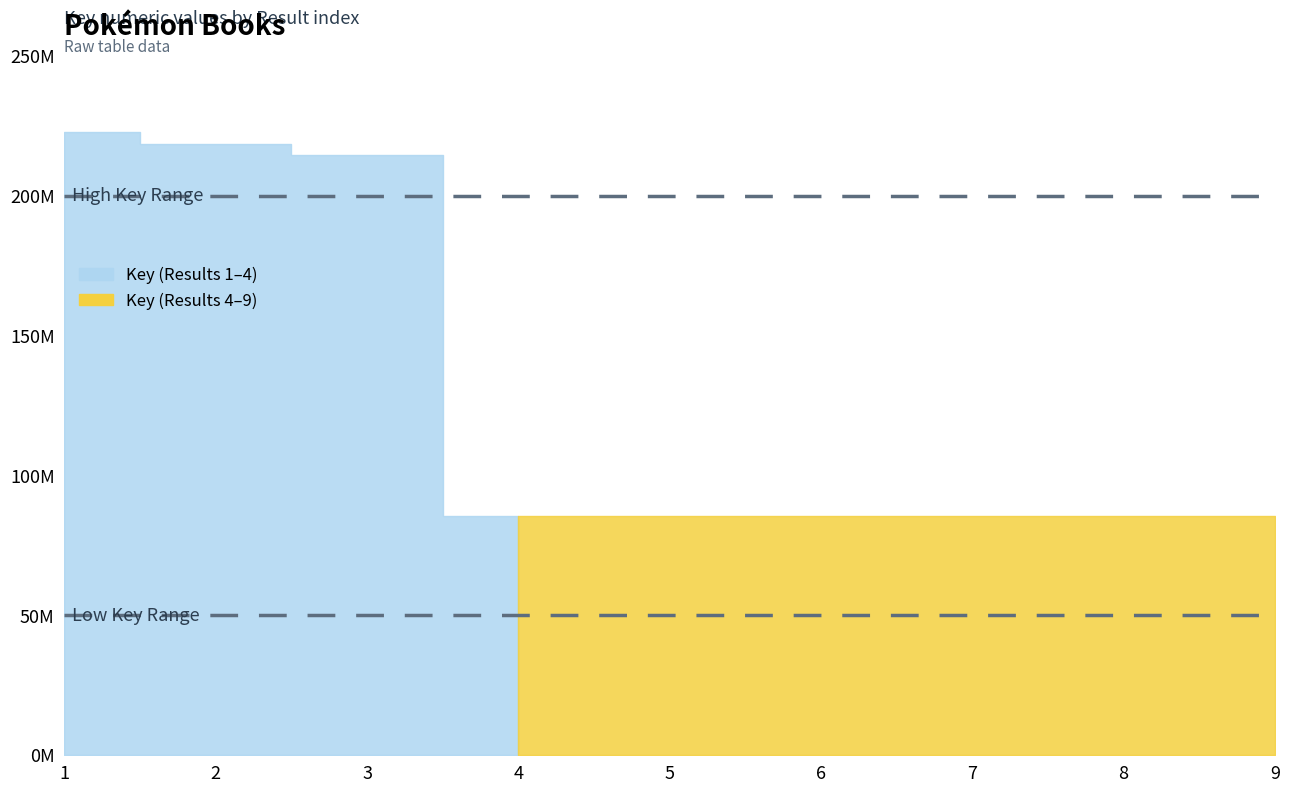

What is the value of the 4th point from the left?

85430518